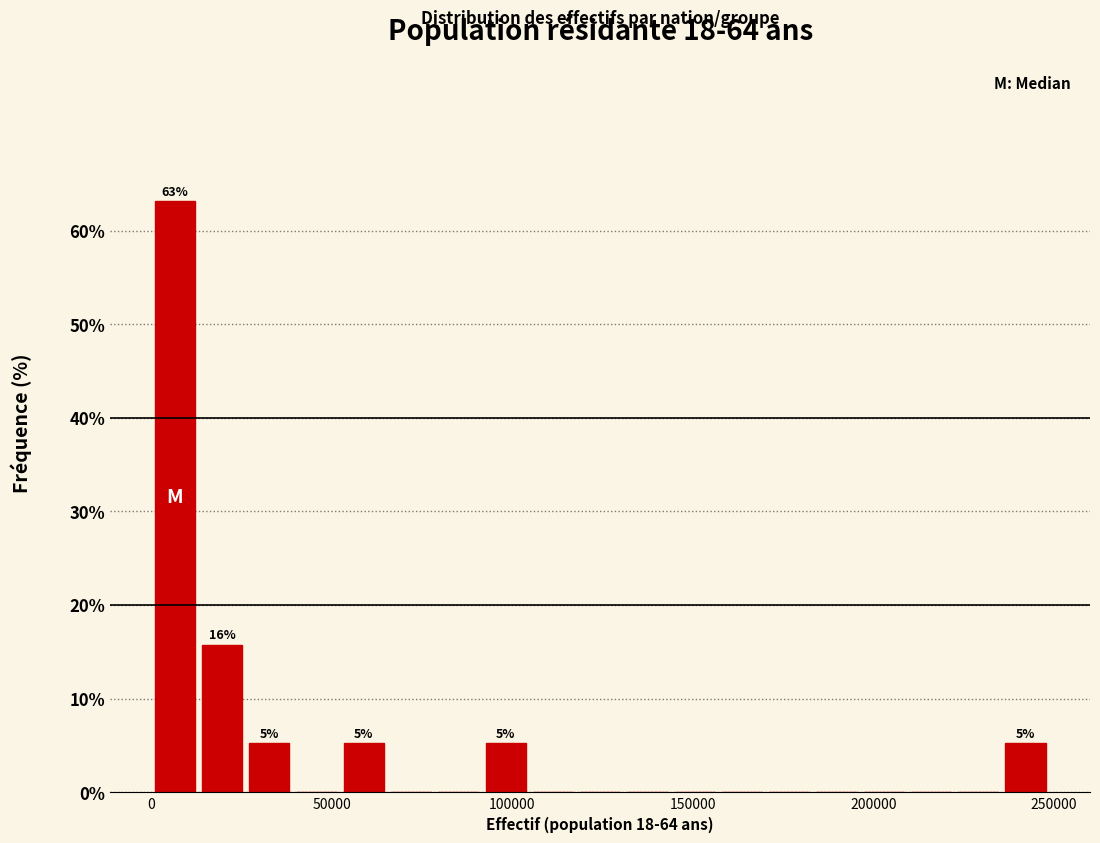

Around what value on the x-axis is the tallest bar? Give the approximate position of its centre, as read against the axis.

5000